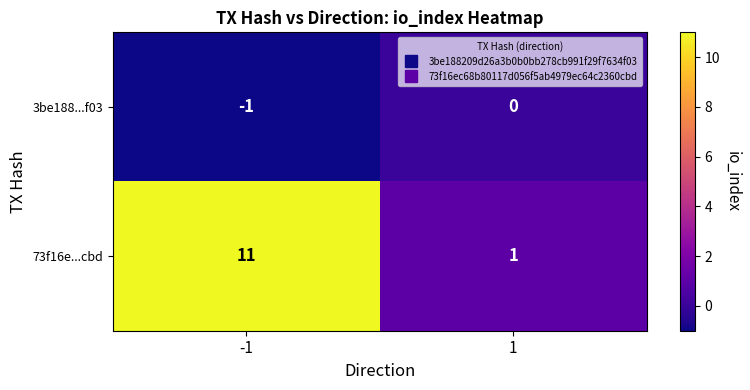

Rank the series by their maximum value, from highest to lowest.

73f16e...cbd, 3be188...f03